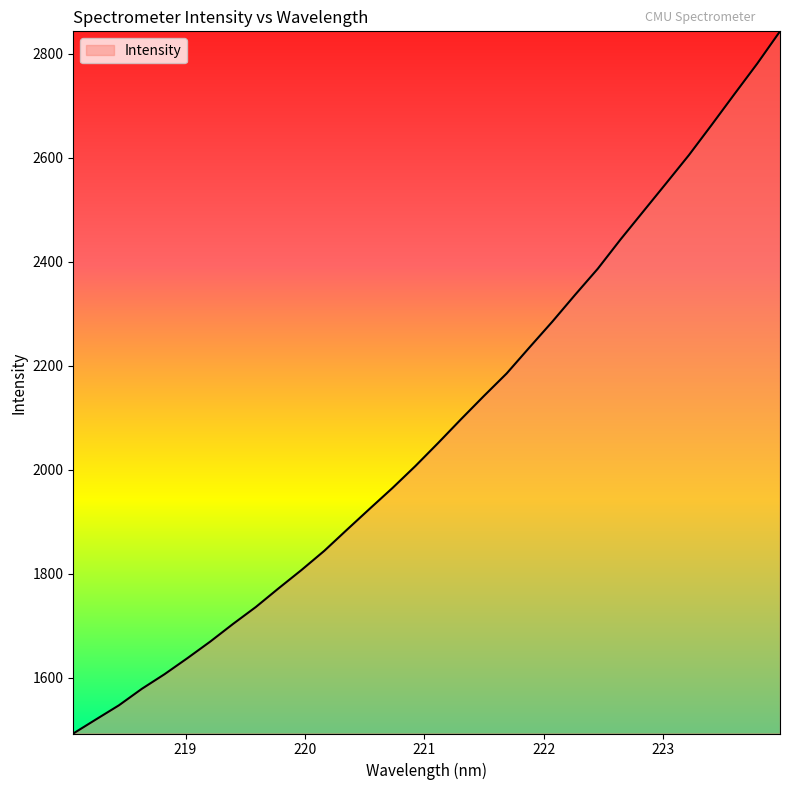

What is the difference between the maximum and minimum values?

1349.8